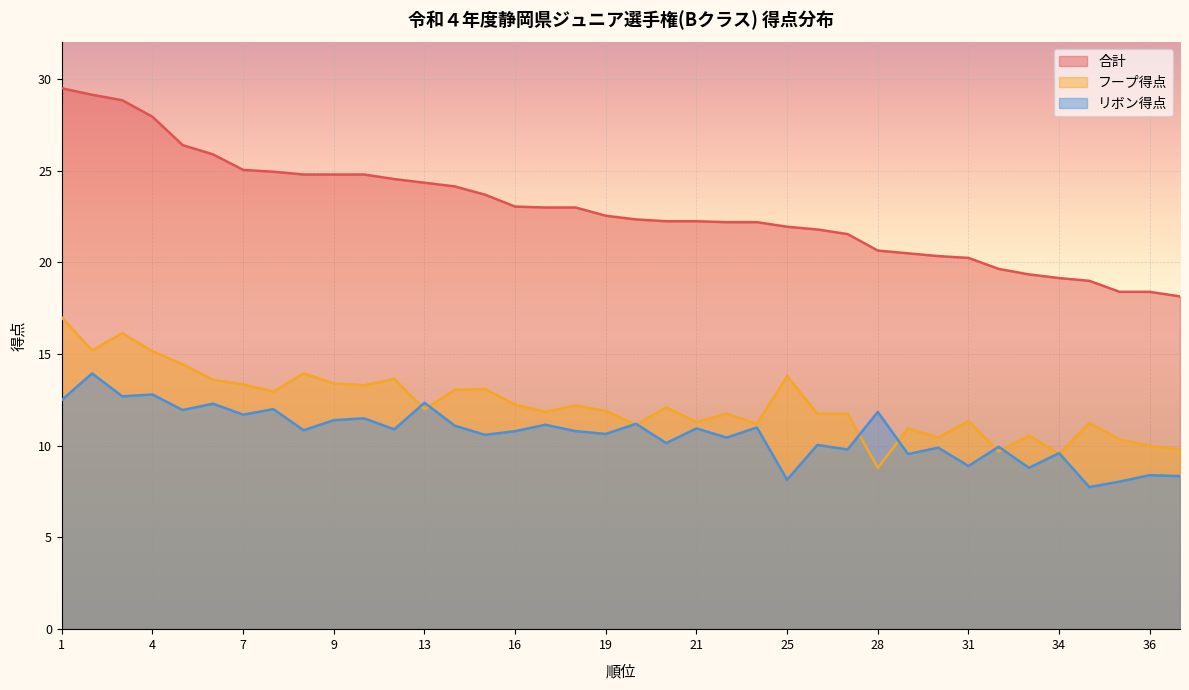

What is the value of the 合計 point at the 8th from the left?

24.9